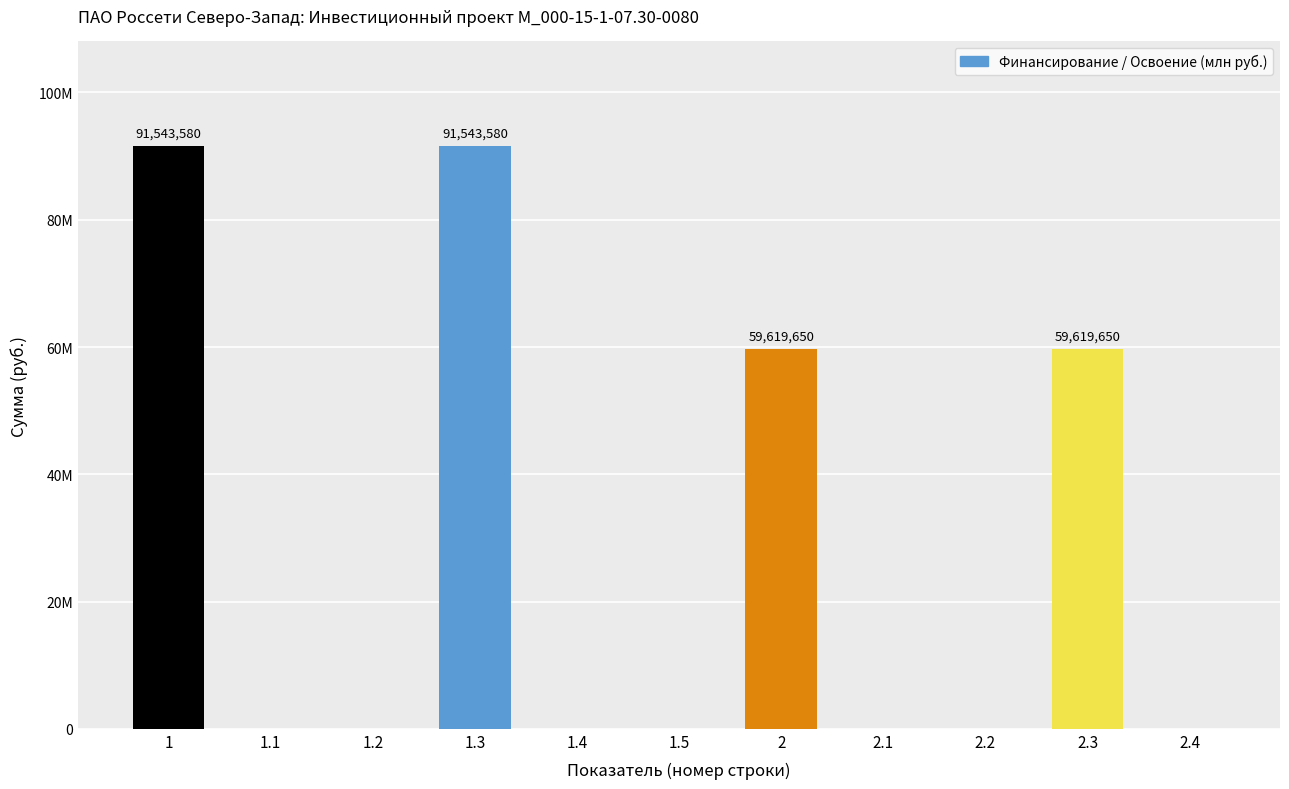

The chart shows a value of 59619650 at 2. True or false?

True